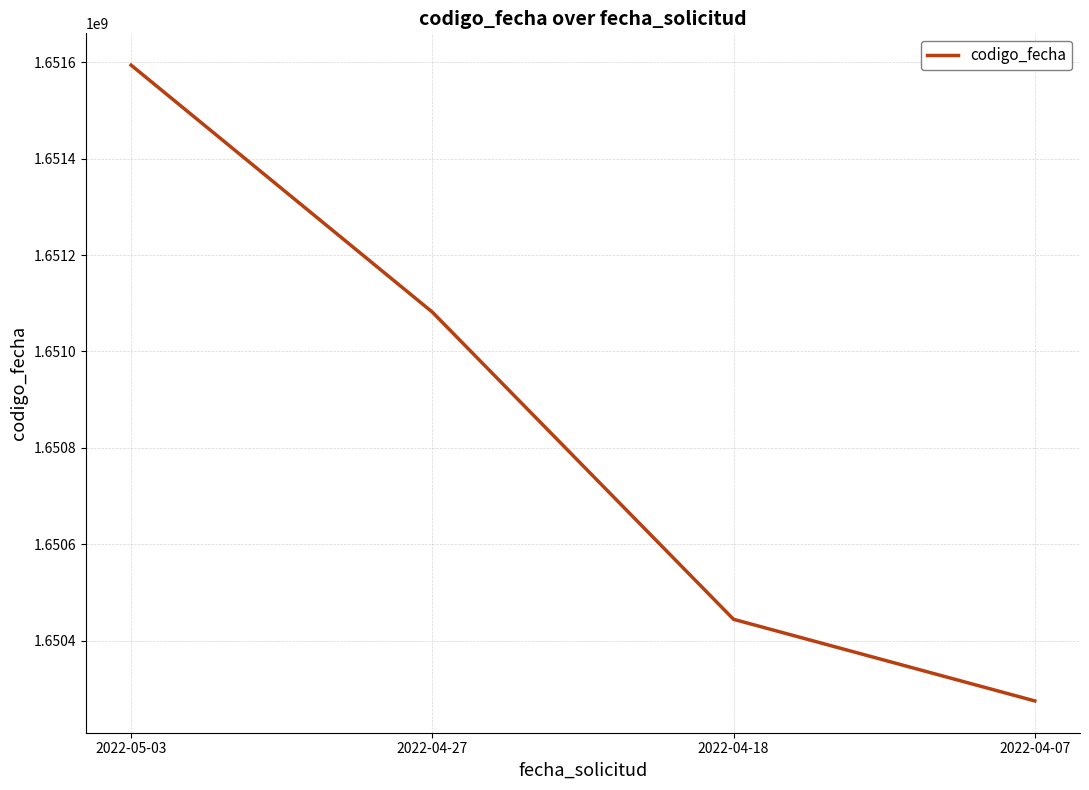

Reading left to right, extract all data points from this chart.

1651593759	1651081592	1650444536	1650275263